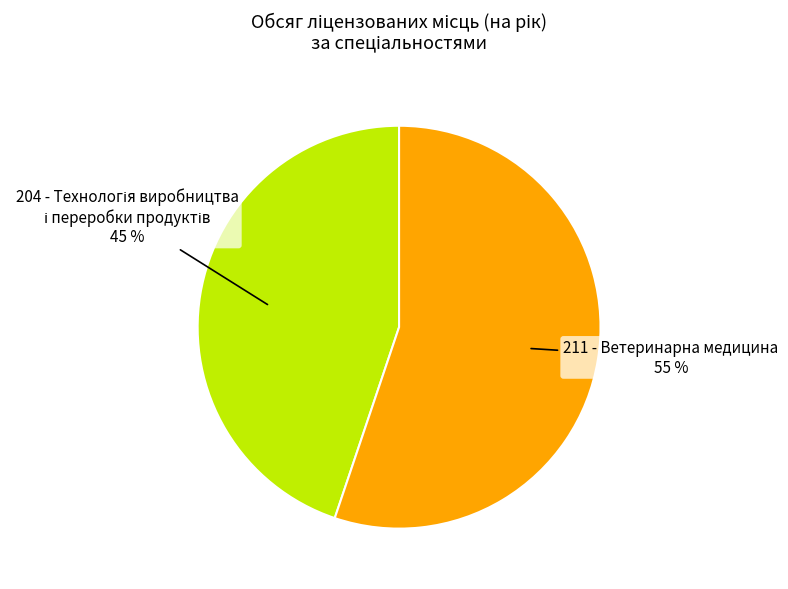

To the nearest percent, what is the average slice percentage?

50%